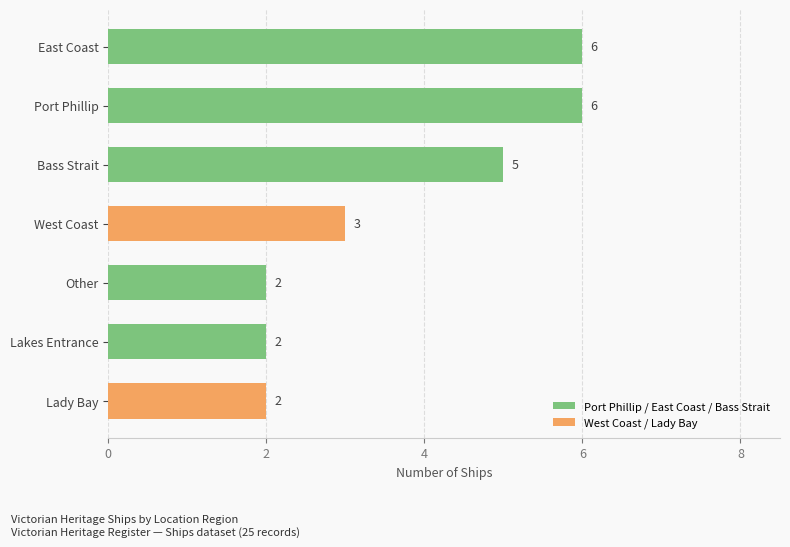

Is it true that the value at Lady Bay is 3?

False